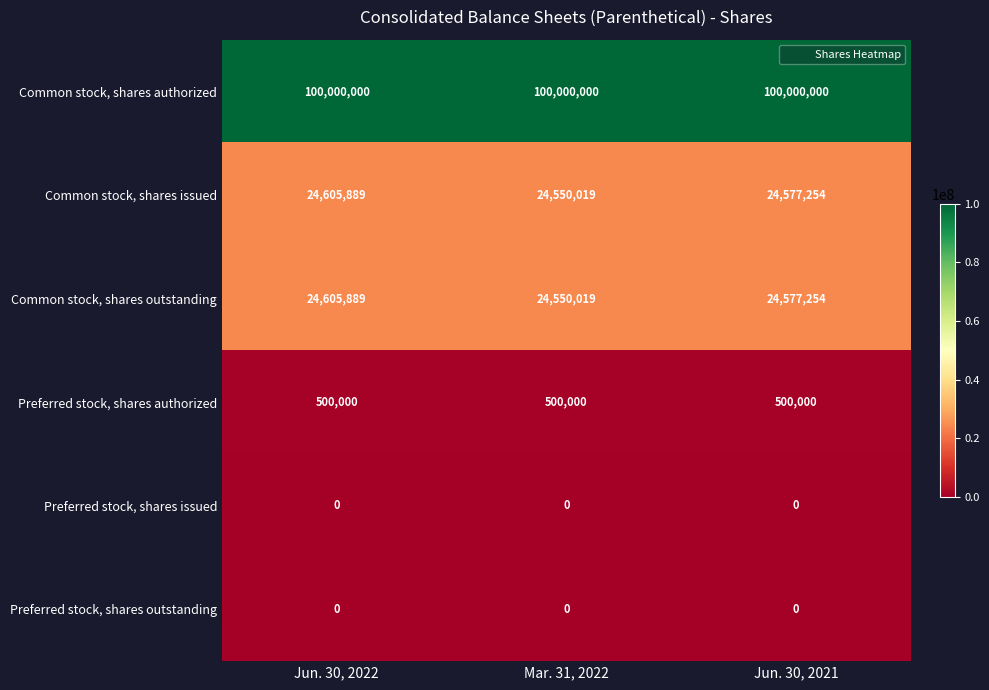

True or false: Preferred stock, shares issued has a value of 0 at Mar. 31, 2022.

True